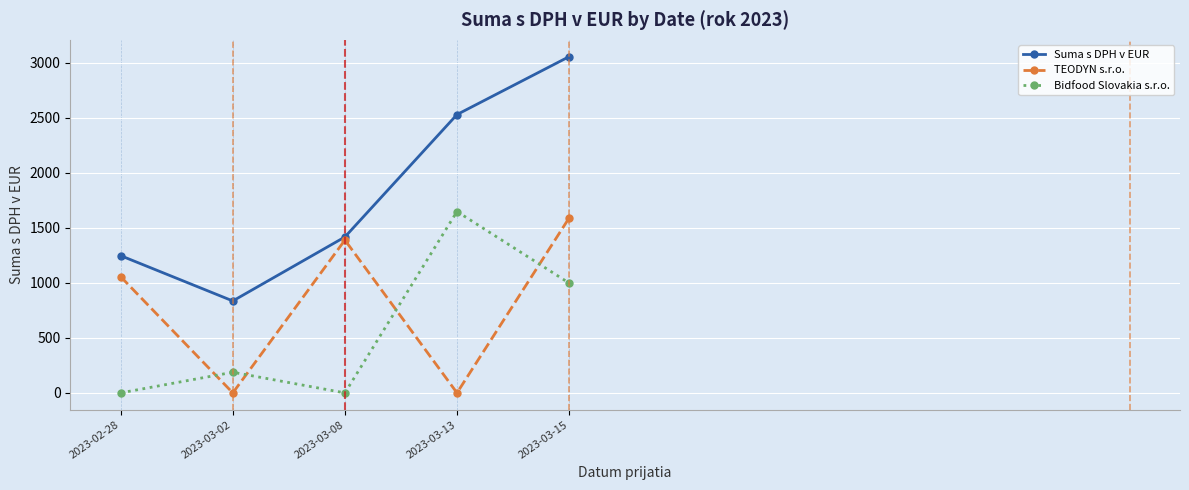

True or false: Suma s DPH v EUR has more than 1 interior local peaks.

False